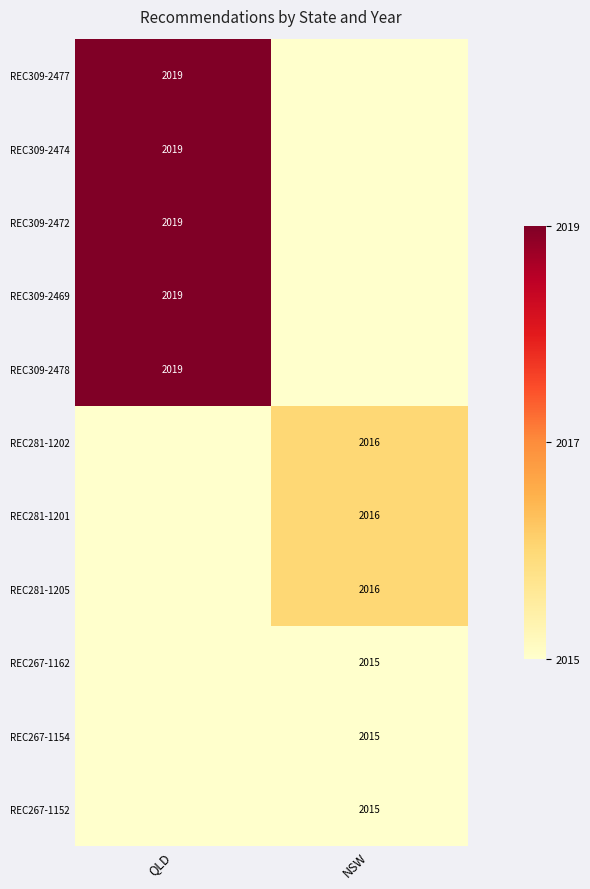

True or false: REC309-2478 has a value of 3191 at QLD.

False